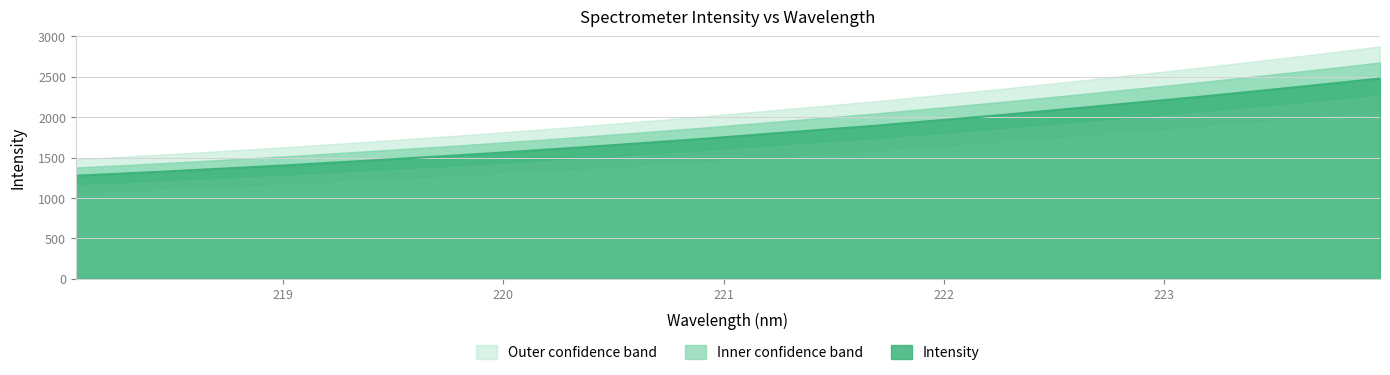

True or false: there are more than 1 points higher than both neighbors.

False